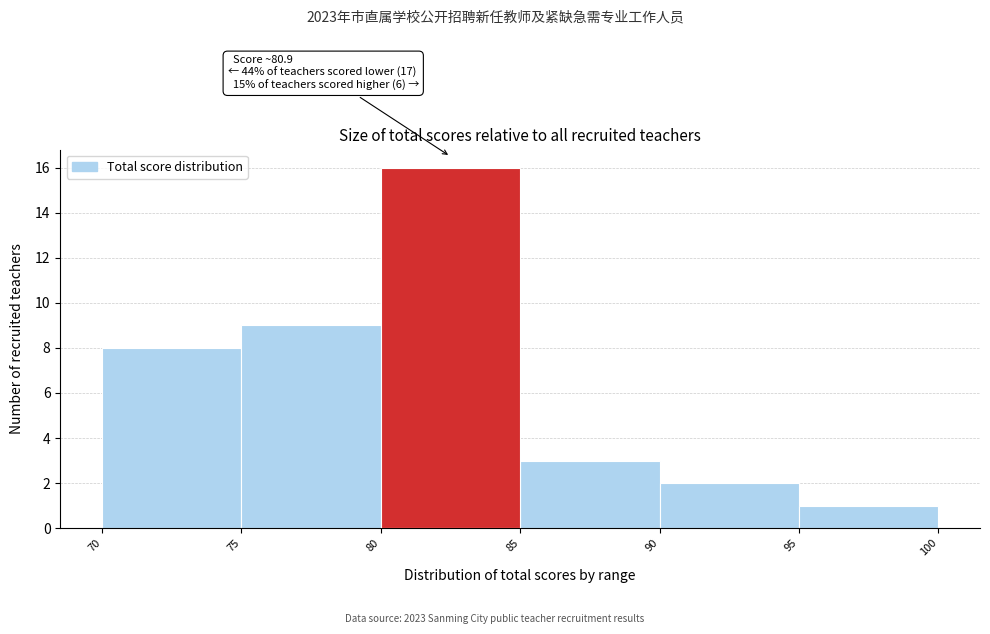

Over which range of the x-axis is the bar tallest?

80 to 85